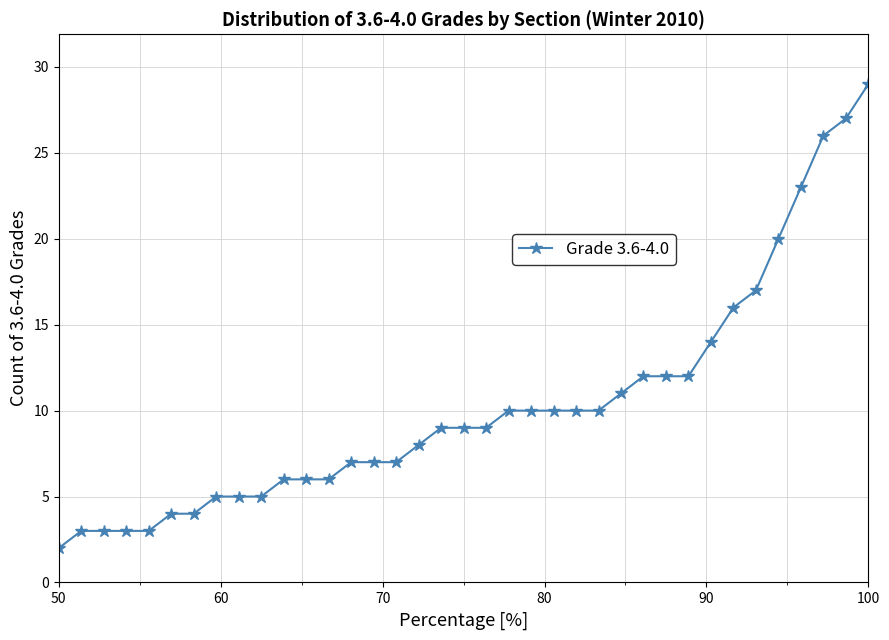

What is the average value?

10